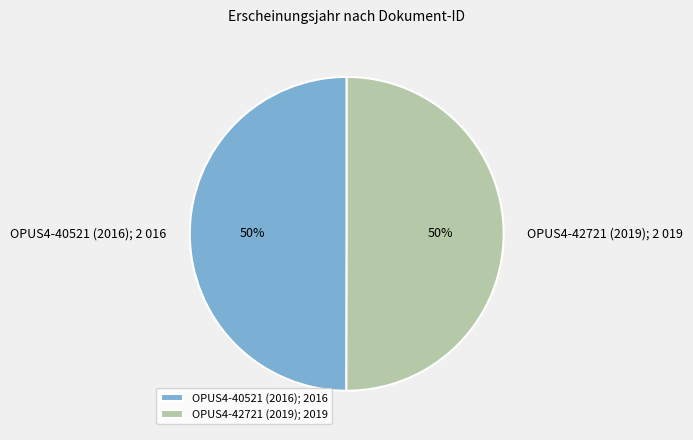

Count the number of slices in the pie.

2